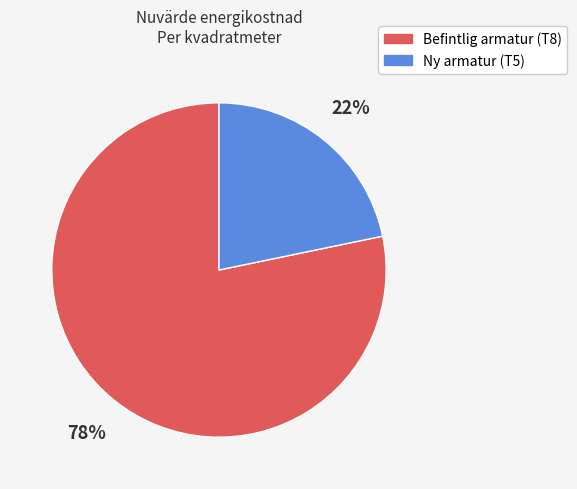

How many slices are in this pie chart?

2